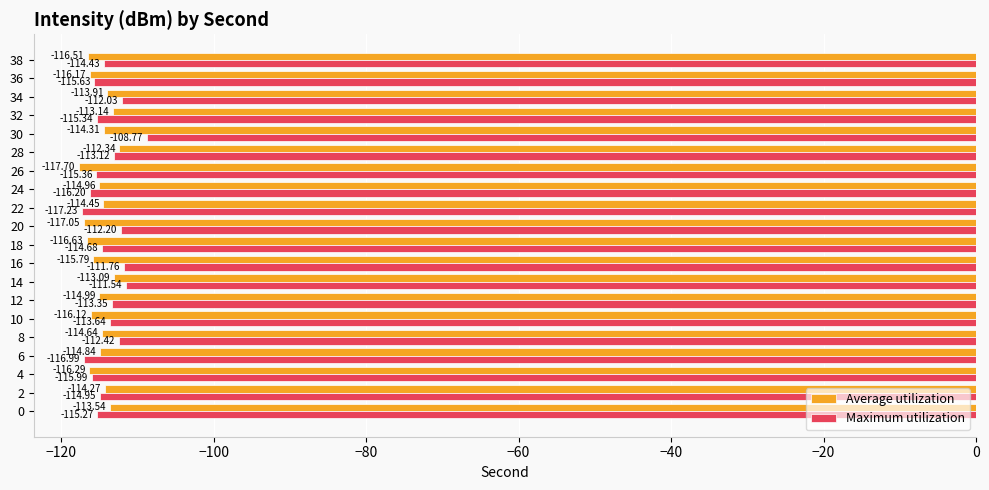

How many distinct data groups are displayed?

2